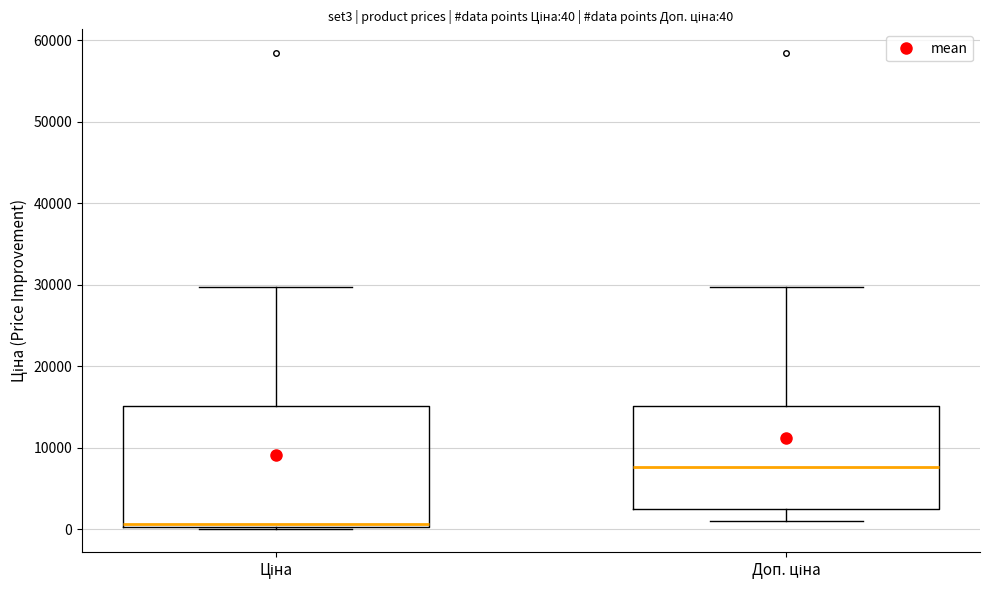

Which box has the lowest median line?

Ціна